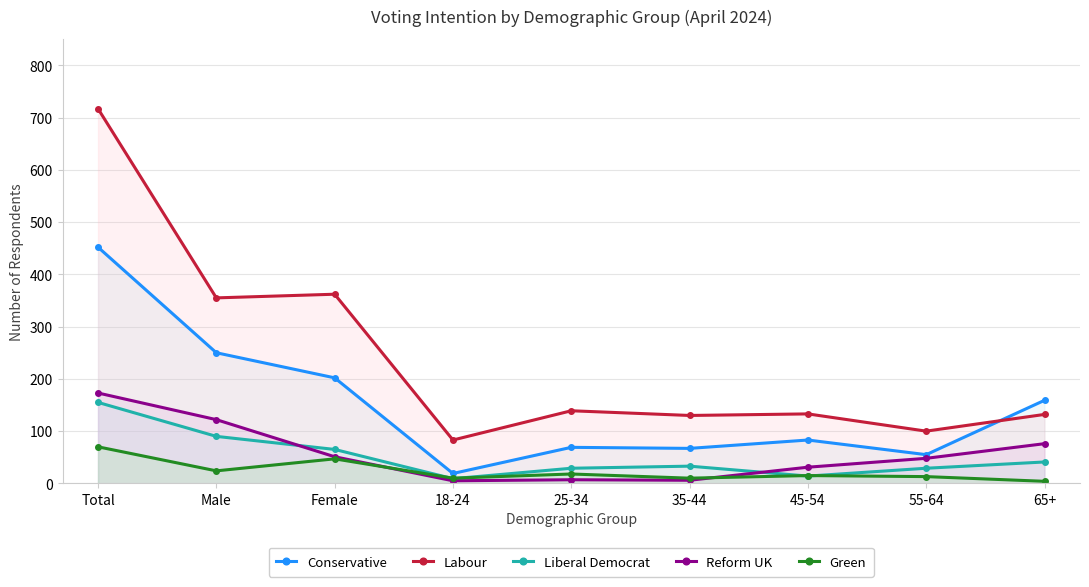

Which has a higher value, 65+ or 45-54?

65+